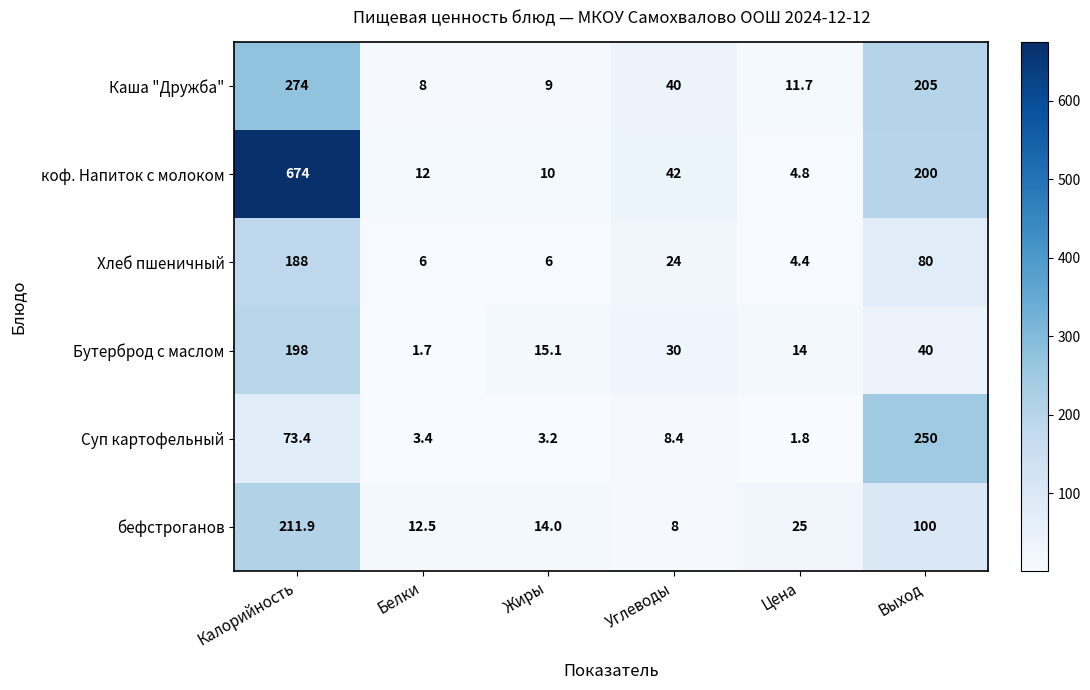

Between Жиры and Выход, which series saw the biggest shift?

Суп картофельный